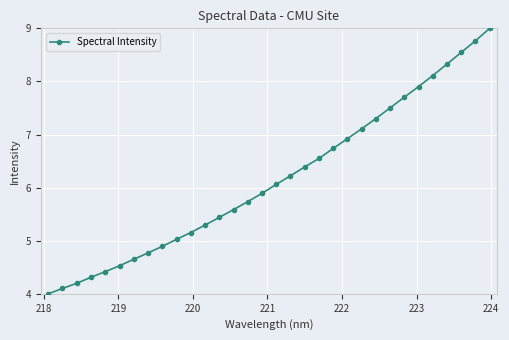

How many data points are less than 6?

16